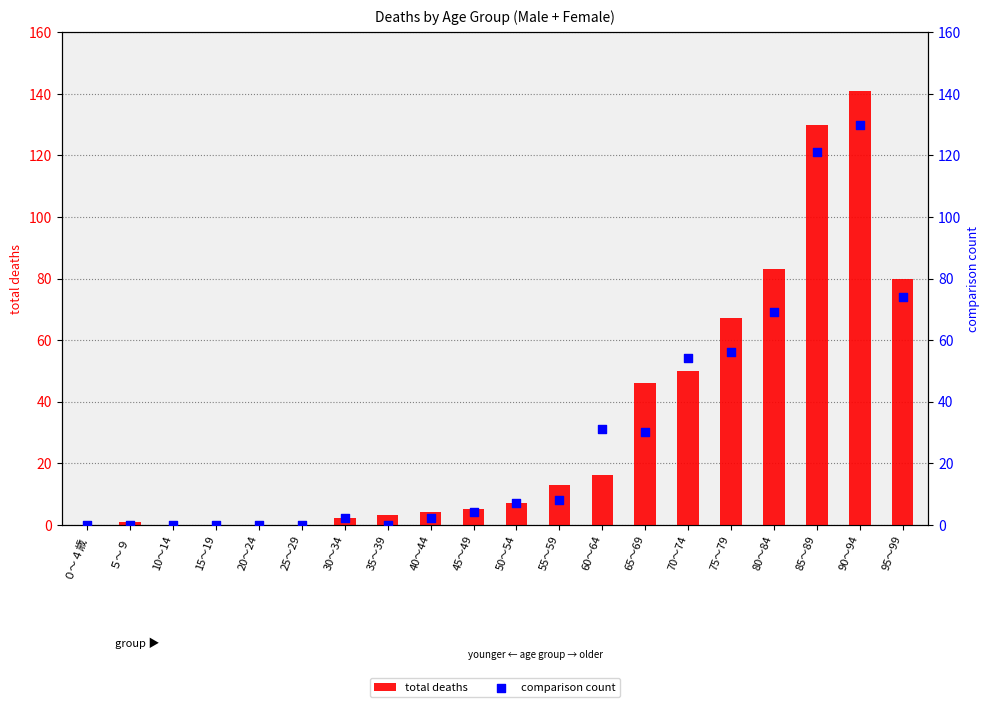

At how many categories does at least one series exceed 87?

2